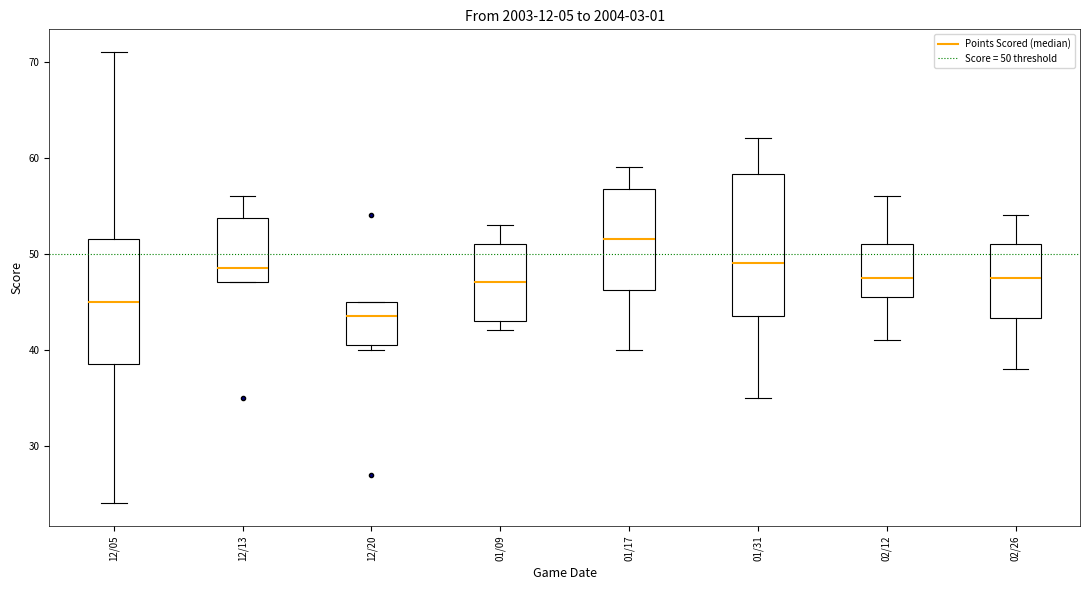

Which box's median line is the highest?

01/17